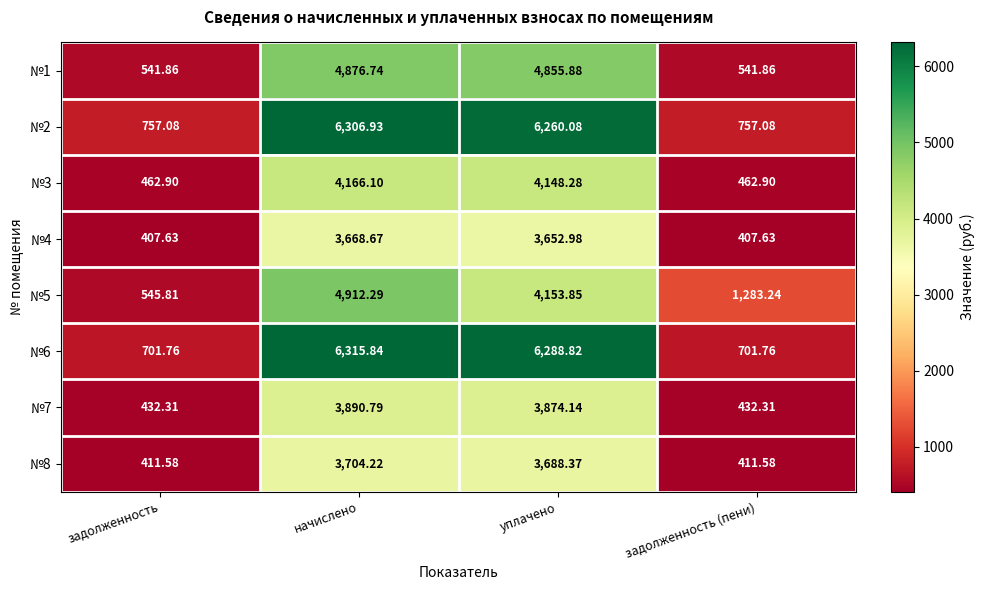

Where does the №1 series first go above 4855?

начислено